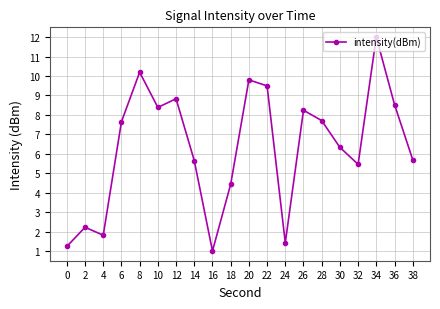

What is the sum of the values at 36 and 0?

9.8